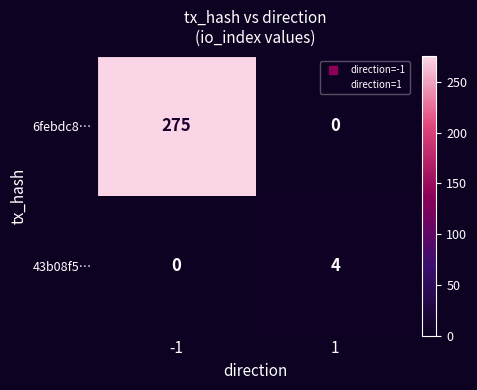

What is the difference between the maximum and minimum values in the 43b08f5… series?

4